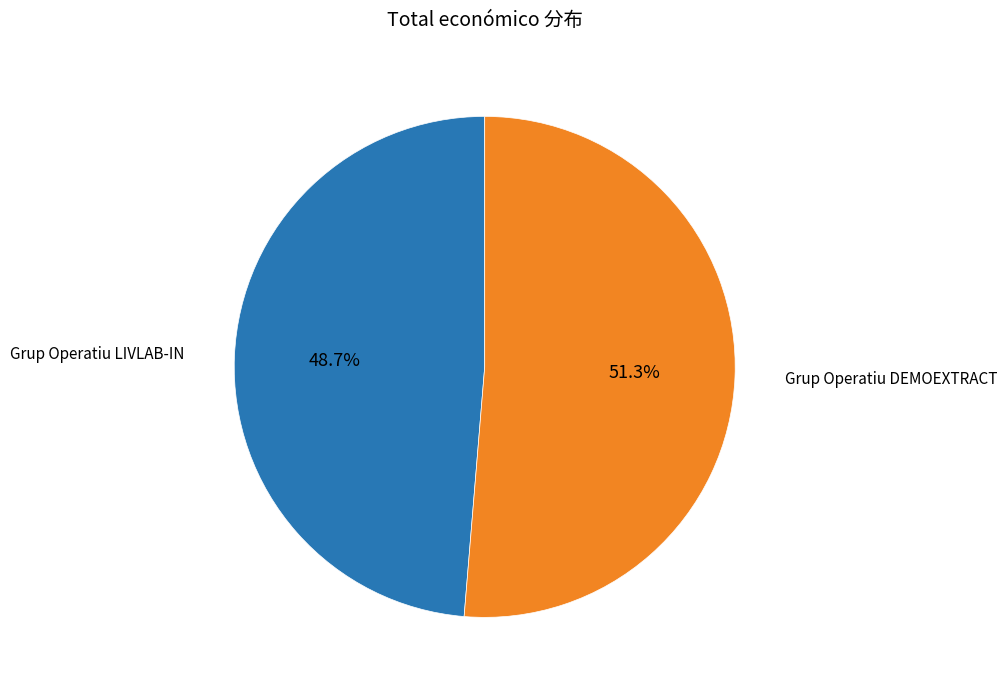

To the nearest percent, what is the difference between the largest and smallest slice percentages?

3%